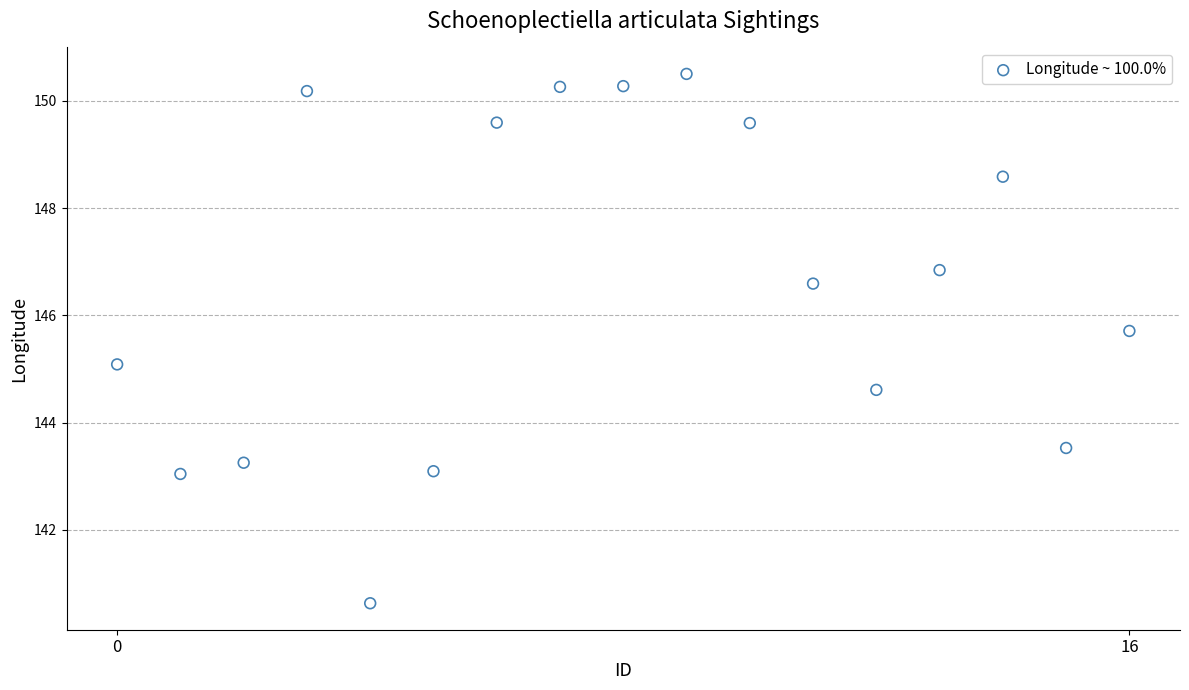

What is the range of Y values (max minus min)?

9.9